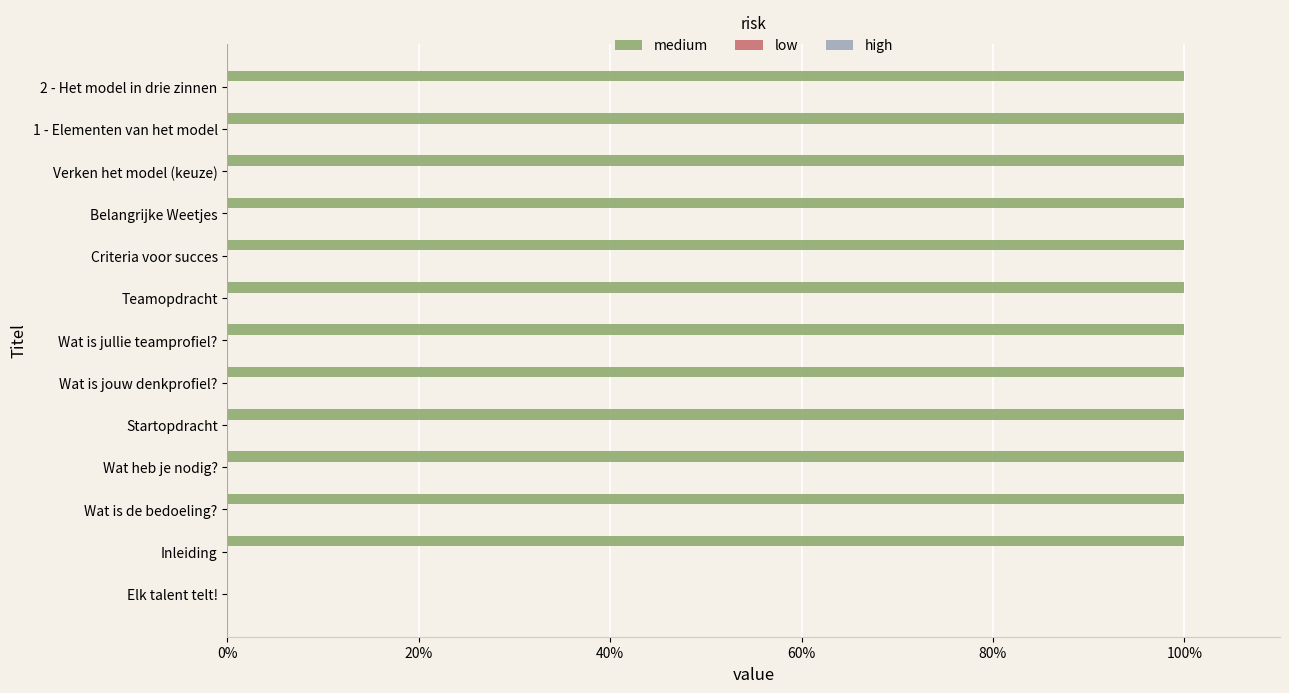

What is the sum of the values at Teamopdracht and 2 - Het model in drie zinnen?

200